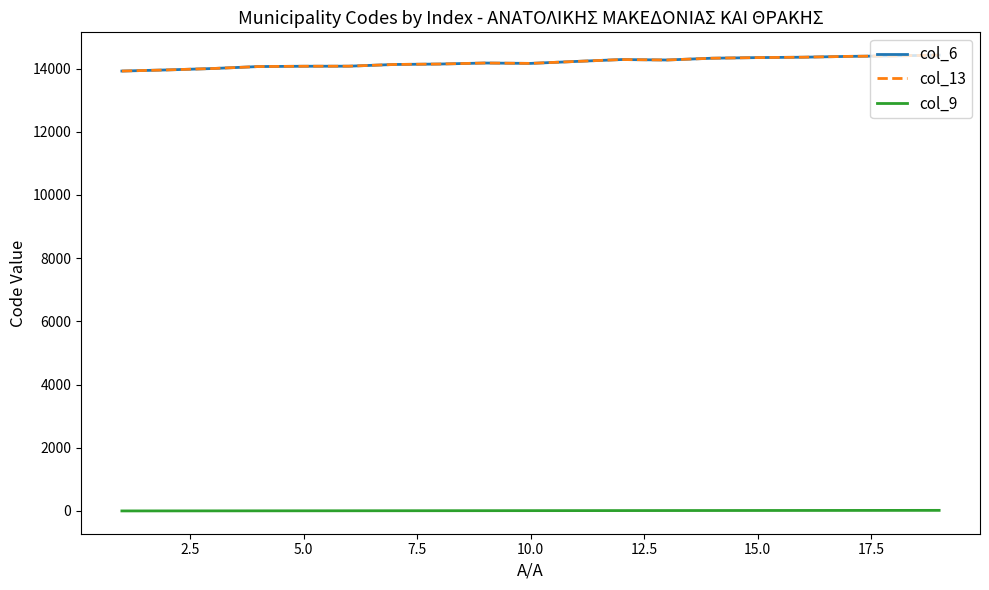

Does the chart display data point markers on the line(s)?

No